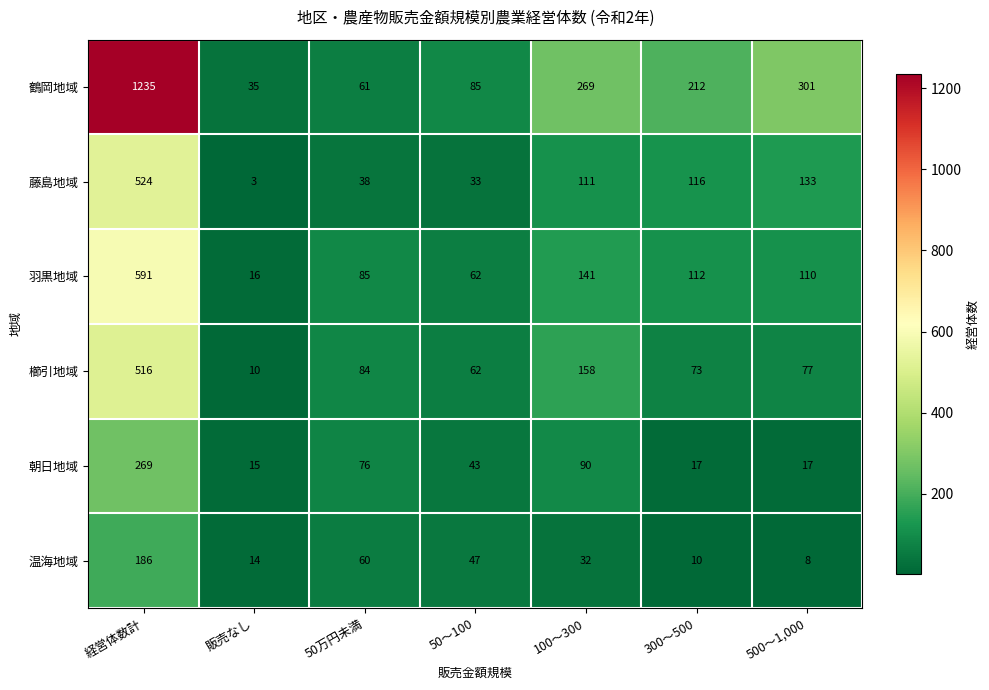

Which series has the largest range (max minus min)?

鶴岡地域